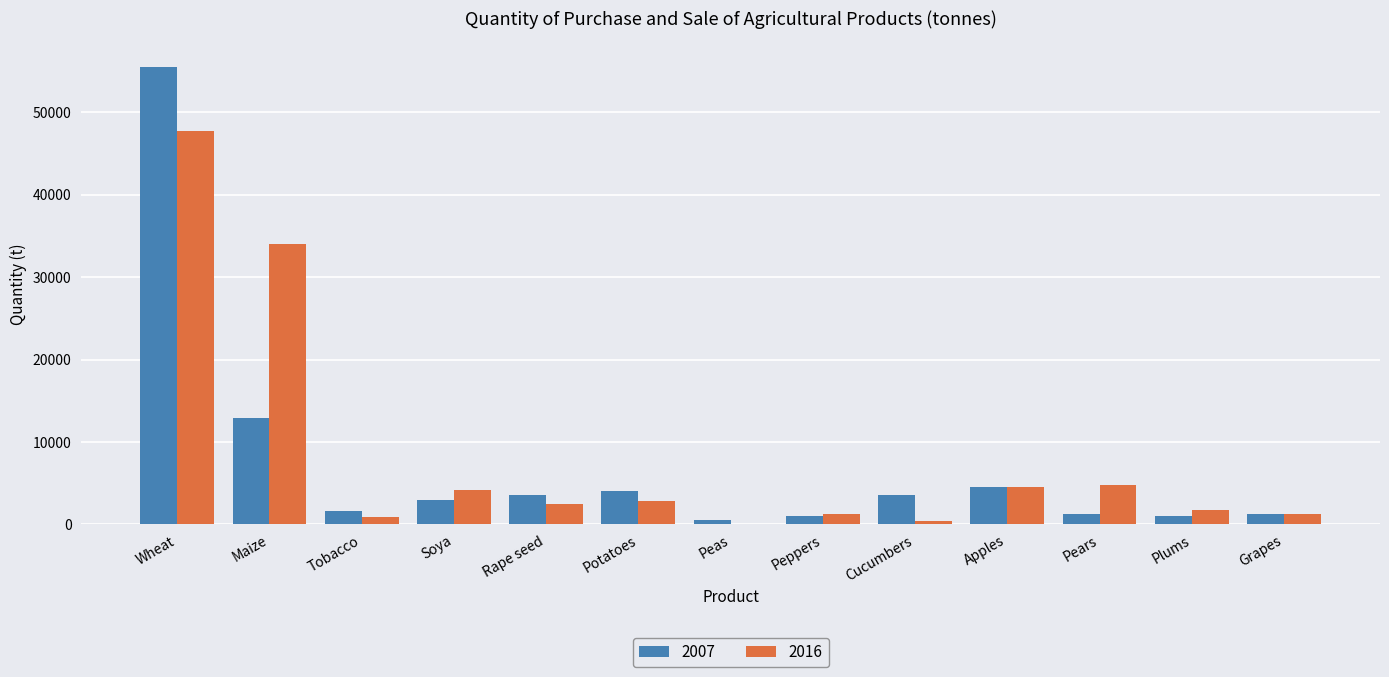

At which category is the sum across all series the highest?

Wheat